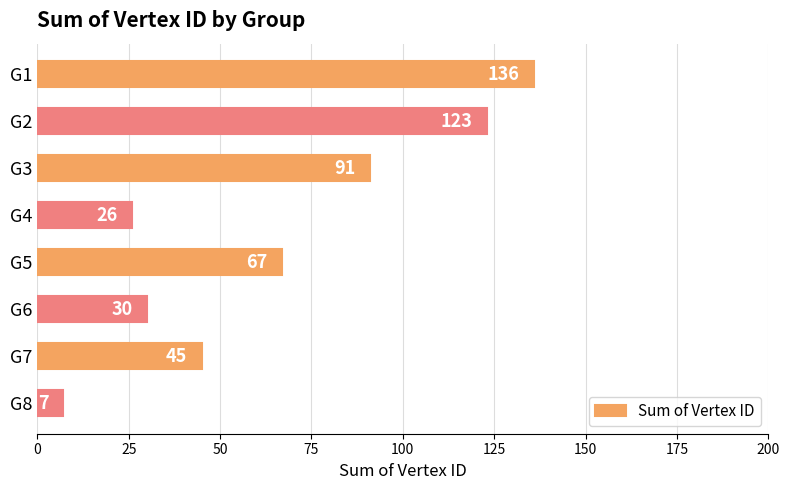

What is the sum of the values at G7 and G3?

136